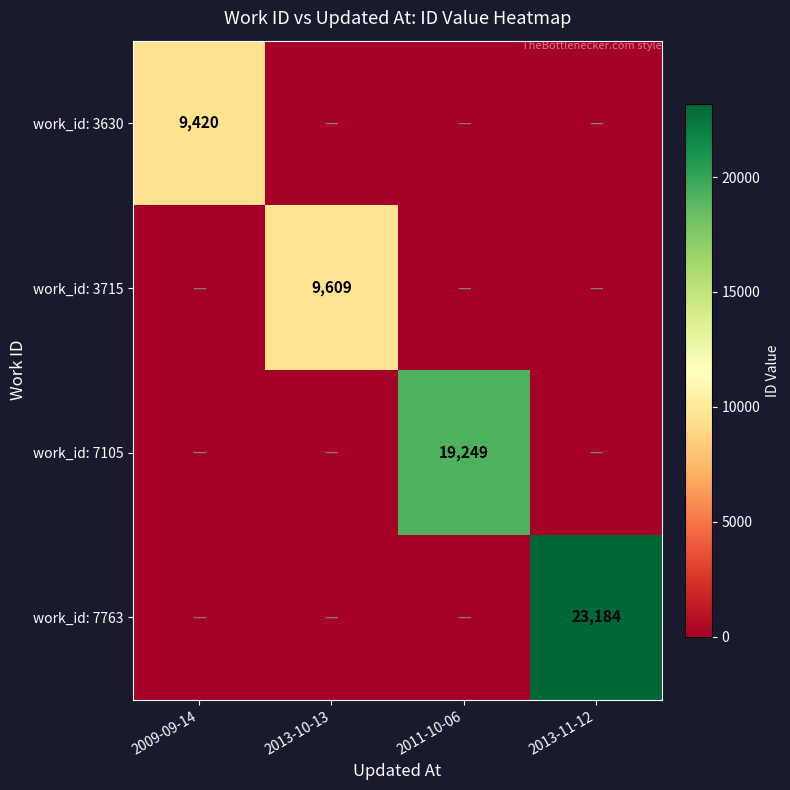

Is it true that work_id: 3630 equals 9420 at 2009-09-14?

True